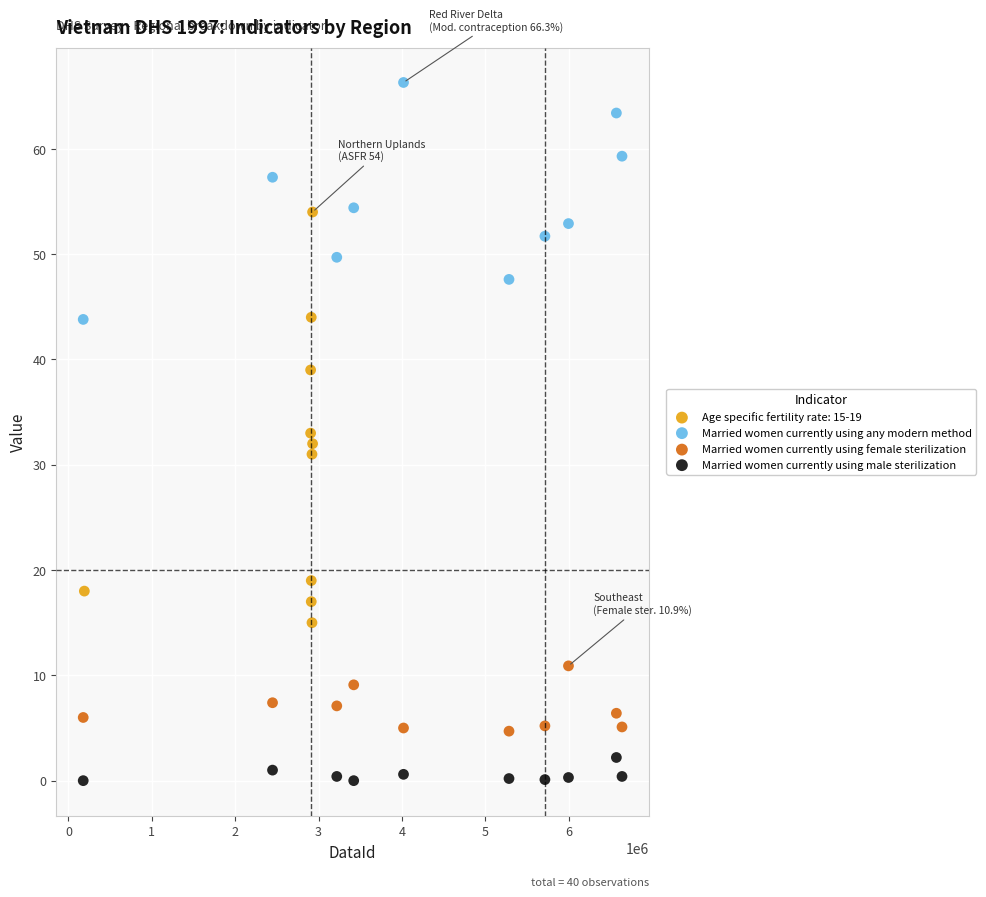

Which series contains the highest Y value?

Married women currently using any modern method